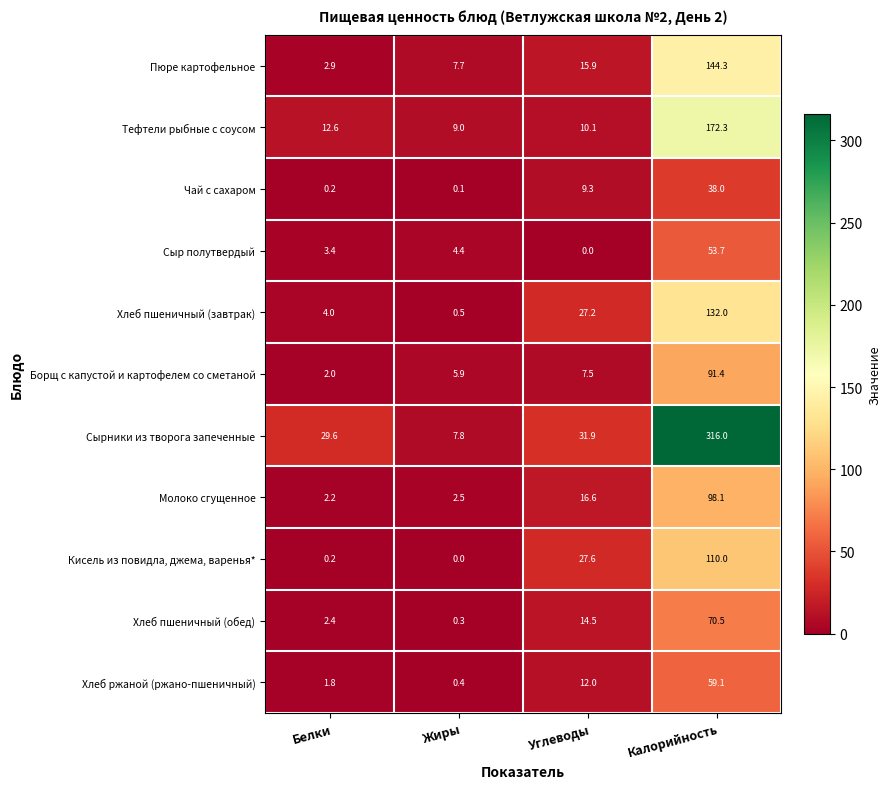

What is the difference between the highest and lowest values at Углеводы?

31.9